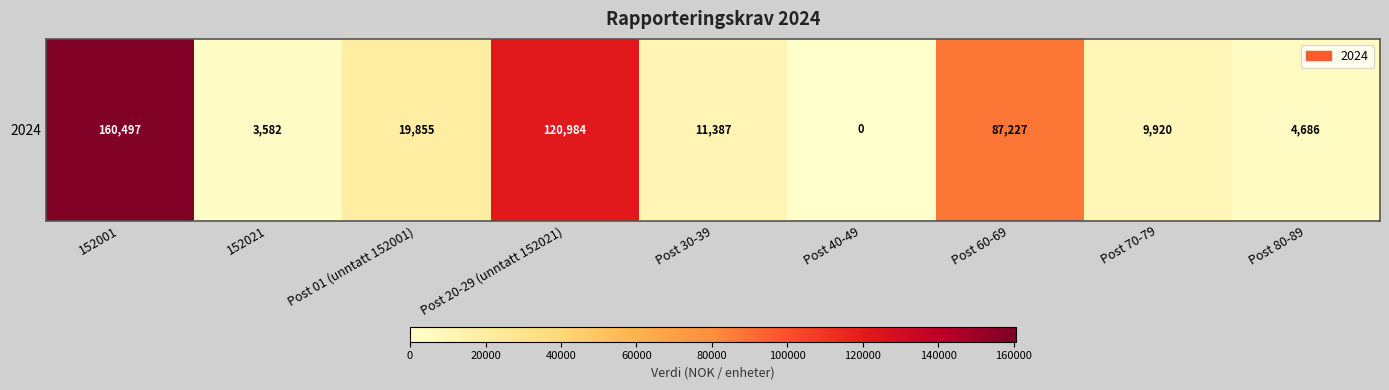

What is the approximate value at Post 20-29 (unntatt 152021), to the nearest 100?

121000